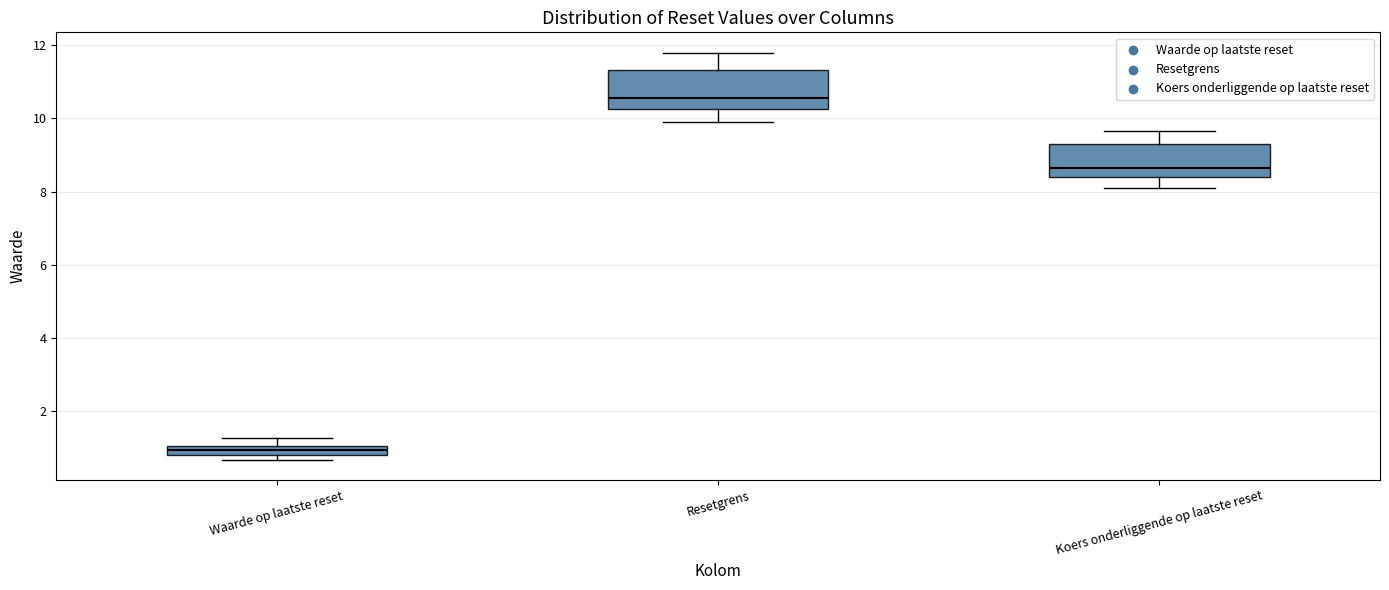

Which box's median line is the highest?

Resetgrens